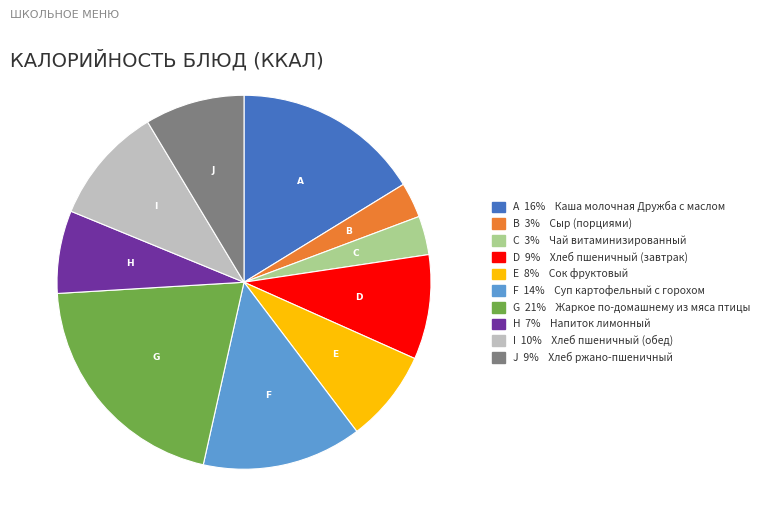

Is there a majority slice in this chart?

No